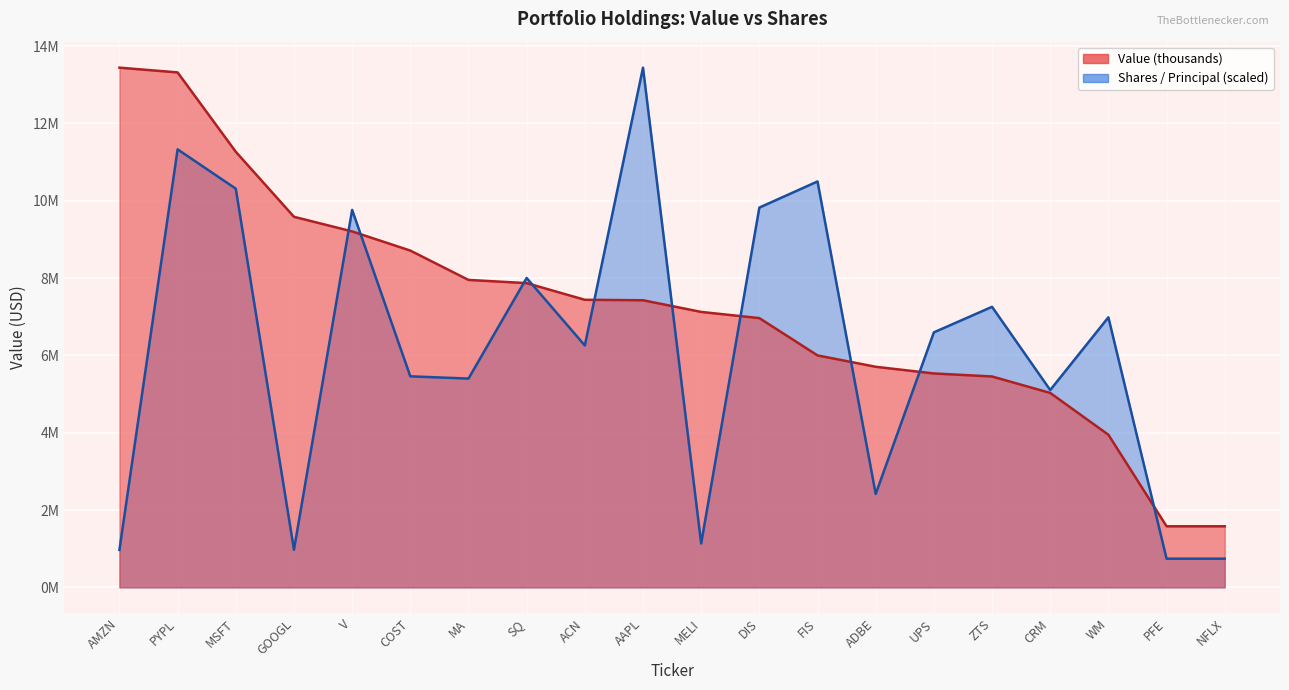

At which label does Value (thousands) first exceed 7427000?

AMZN